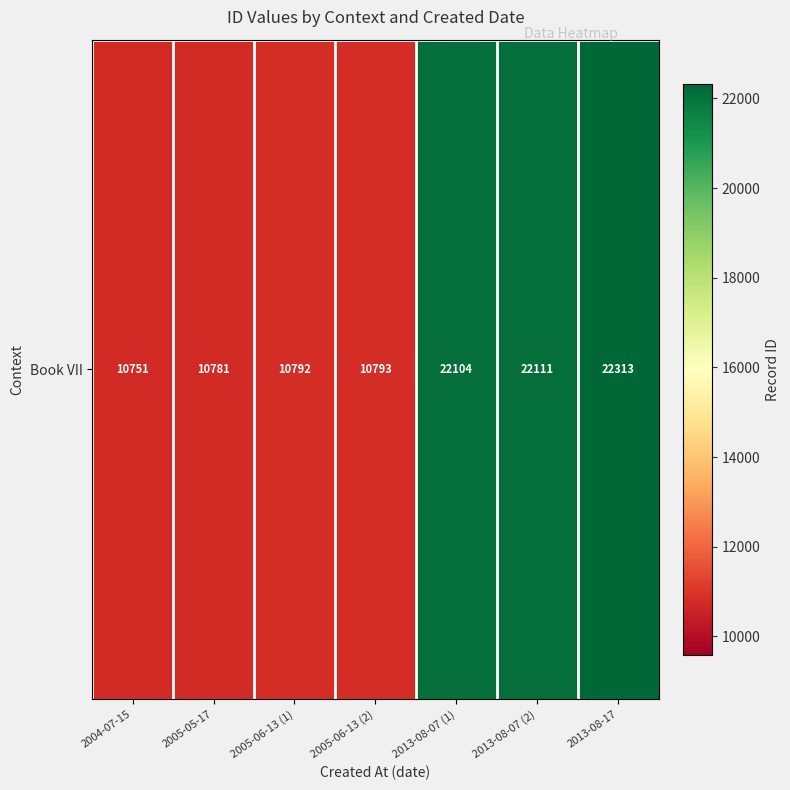

What is the smallest value displayed?

10751